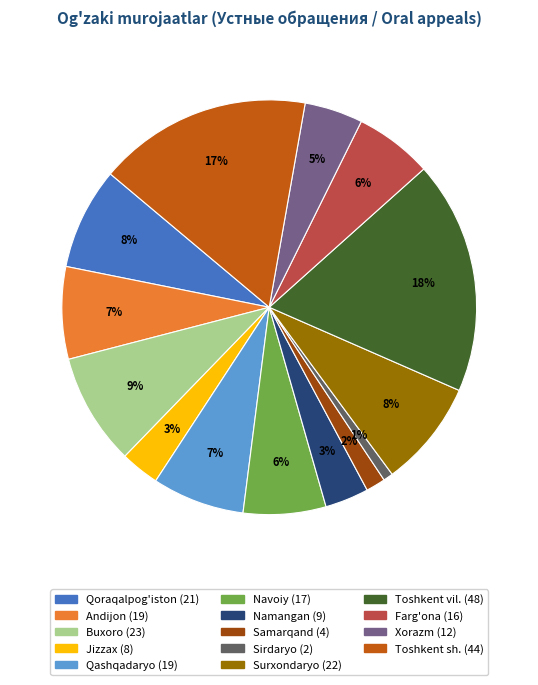

How many segments does this pie chart have?

14